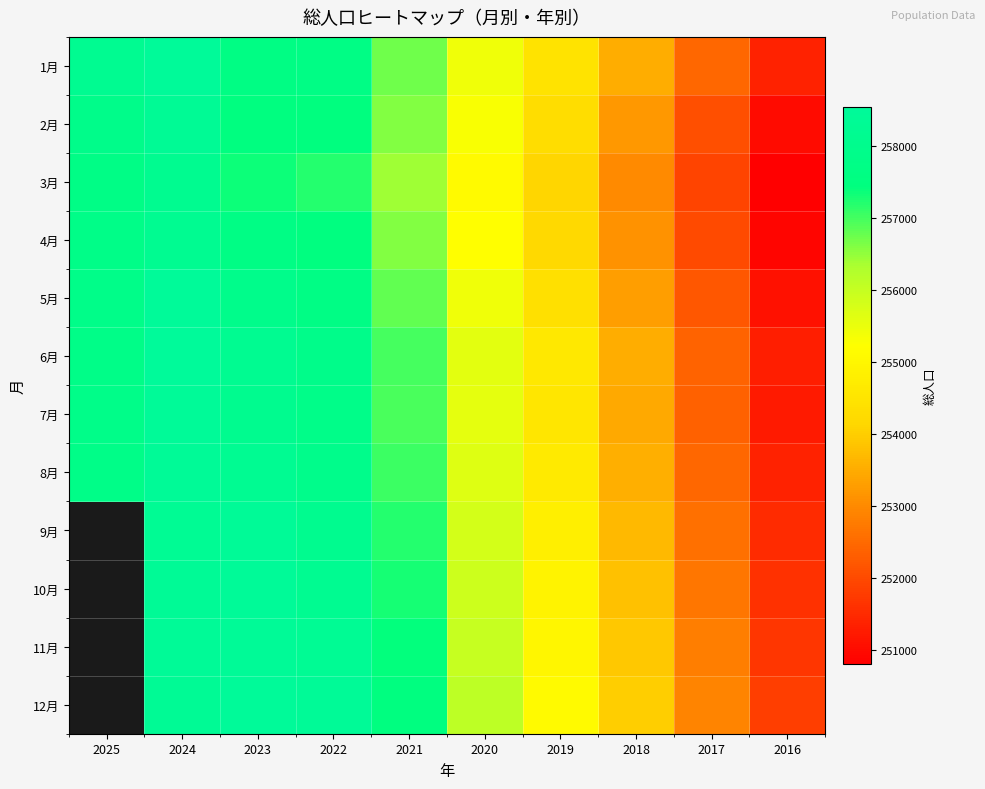

Which series has the widest spread of values?

5月